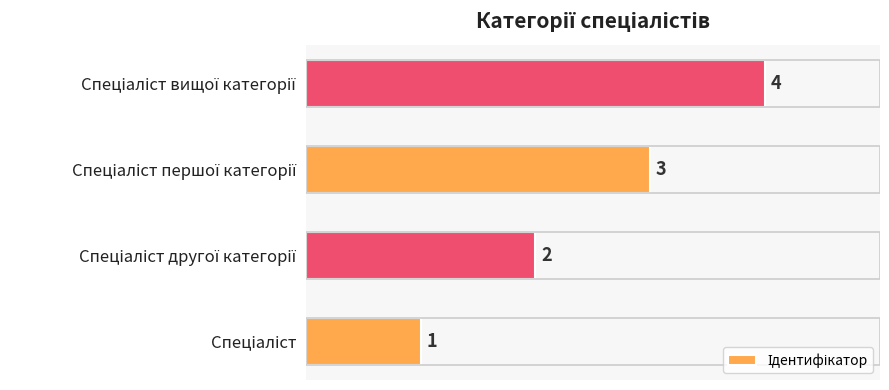

Count the values in the range 2 to 4.

3